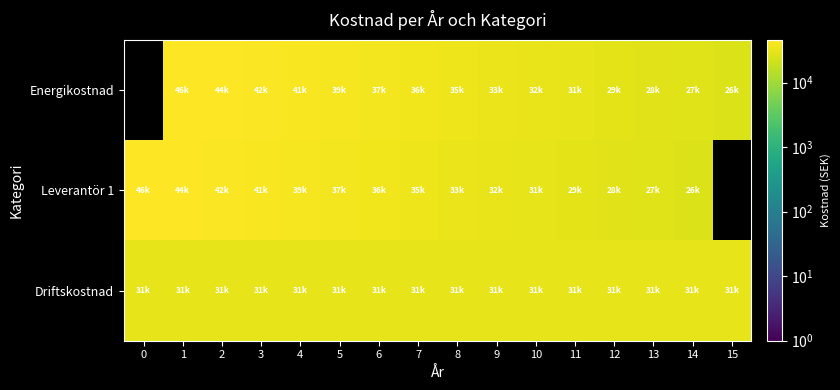

List the series in order of their peak value, highest first.

Energikostnad, Leverantör 1, Driftskostnad